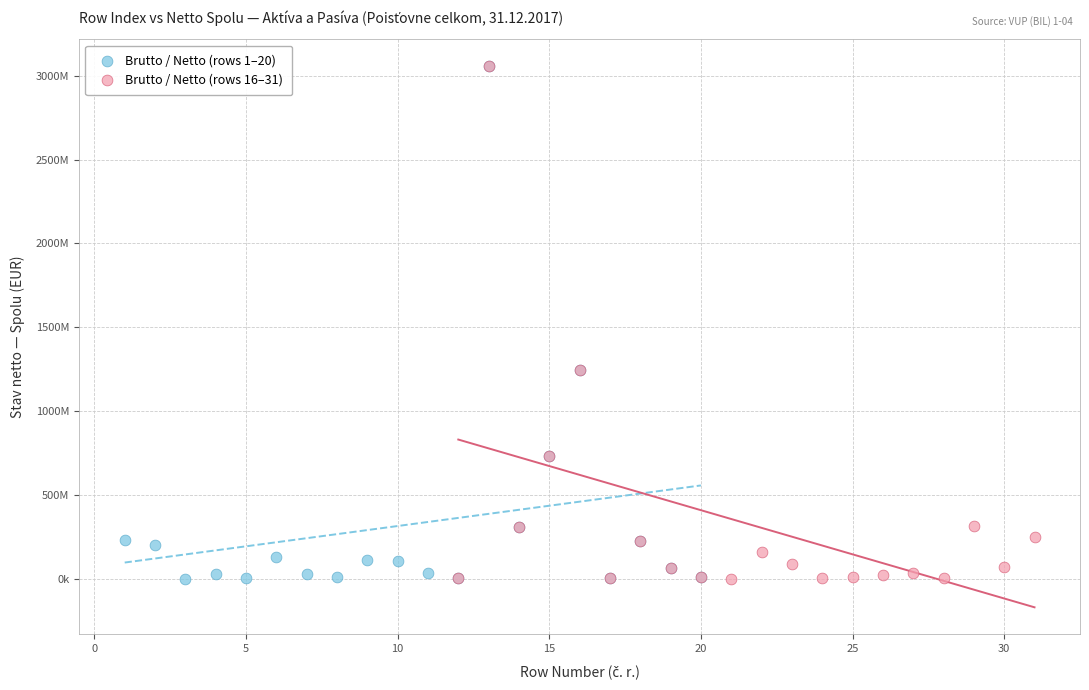

What are all the series names shown in the legend?

Brutto / Netto (rows 1–20), Brutto / Netto (rows 16–31)